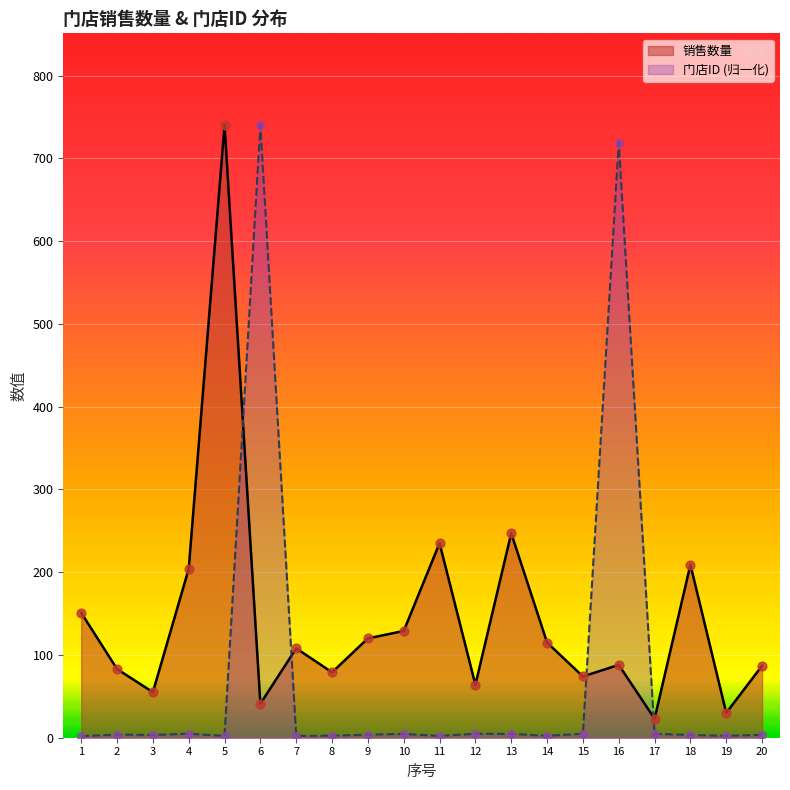

What are all the series names shown in the legend?

销售数量, 门店ID (归一化)